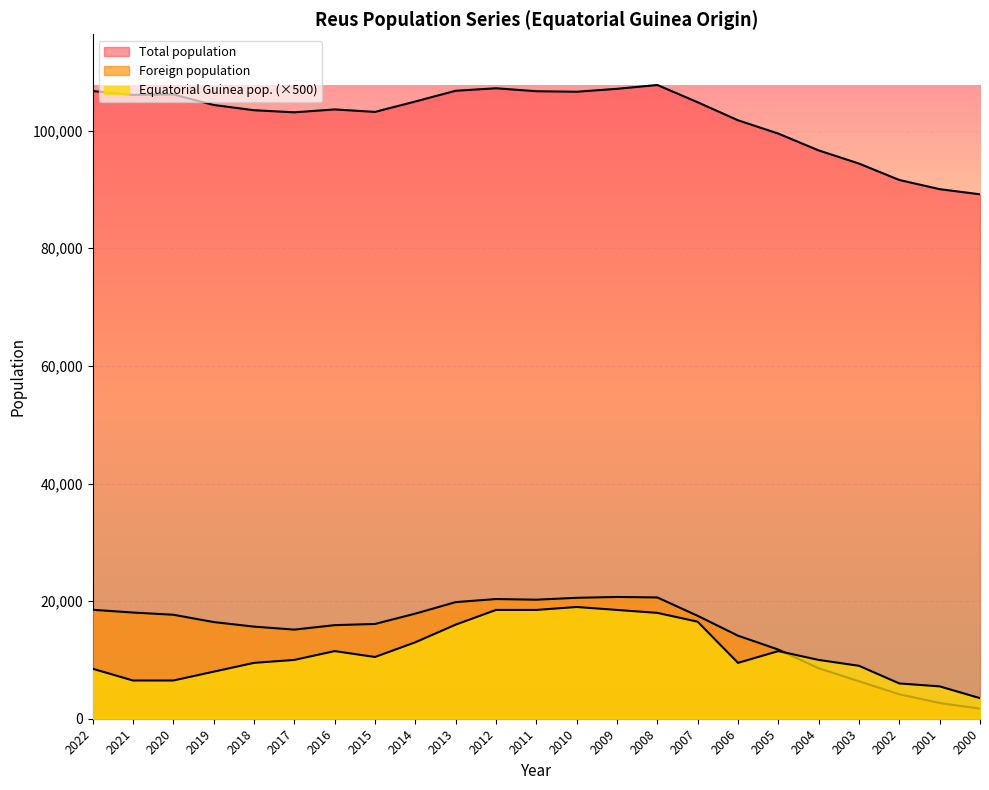

How many intersections are there between Equatorial Guinea pop. and Foreign population?

1